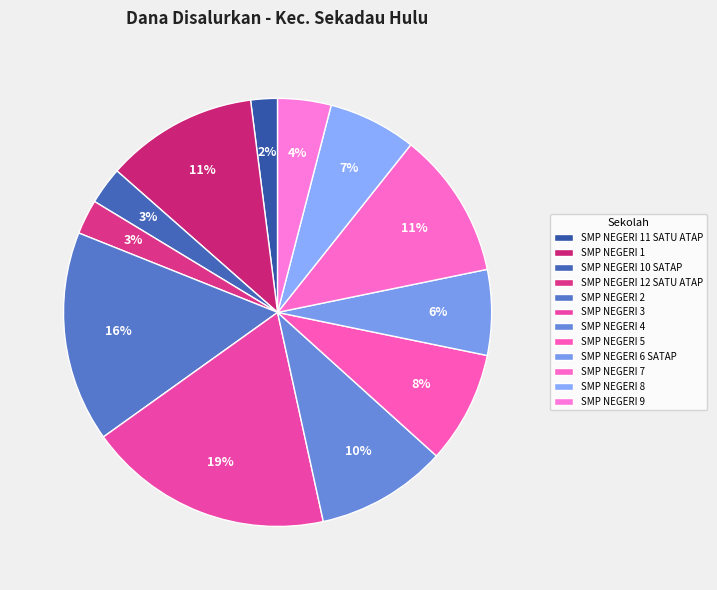

What percentage do SMP NEGERI 3 and SMP NEGERI 2 together represent?

34.5%